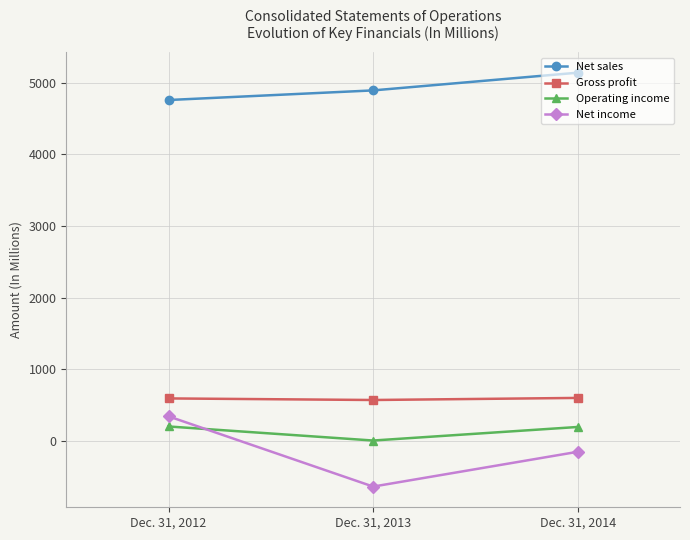

Which category has the highest value across all series?

Dec. 31, 2014